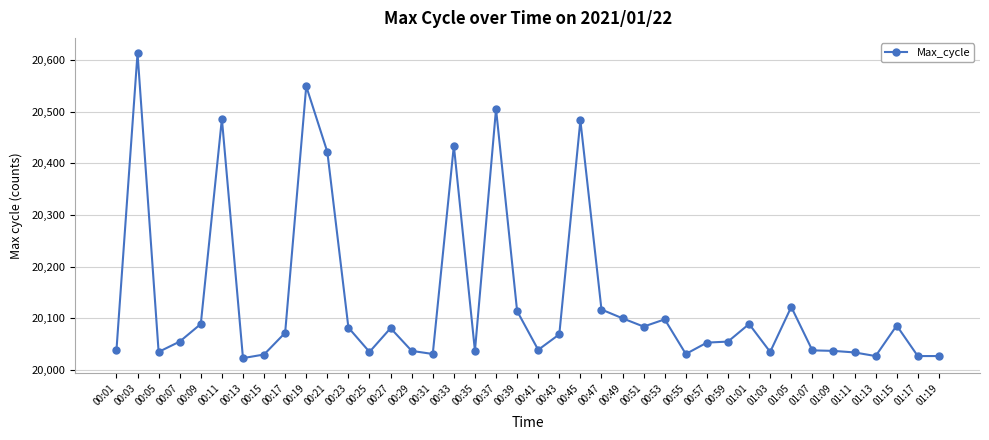

What value does the data have at 00:39, to the nearest 100?

20100